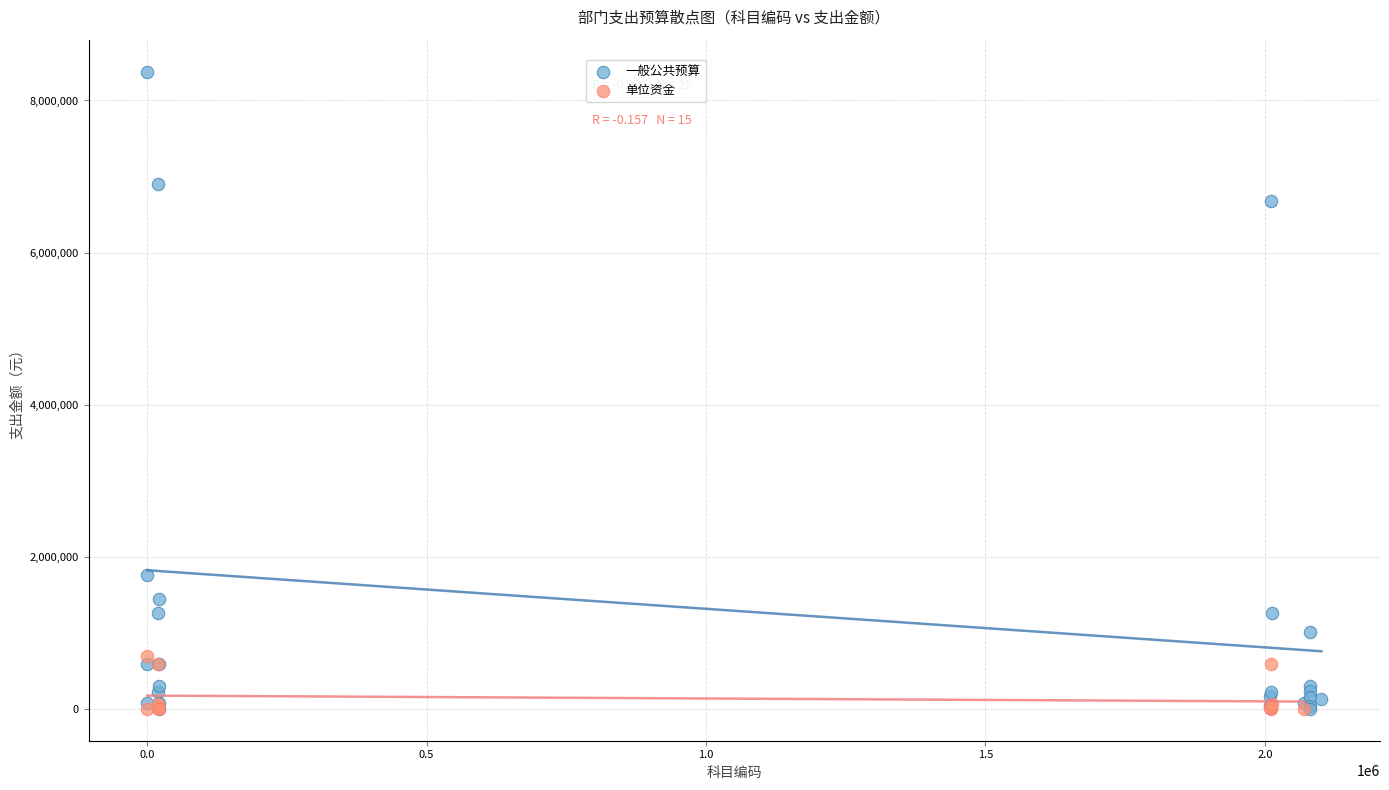

Which series contains the highest Y value?

一般公共预算